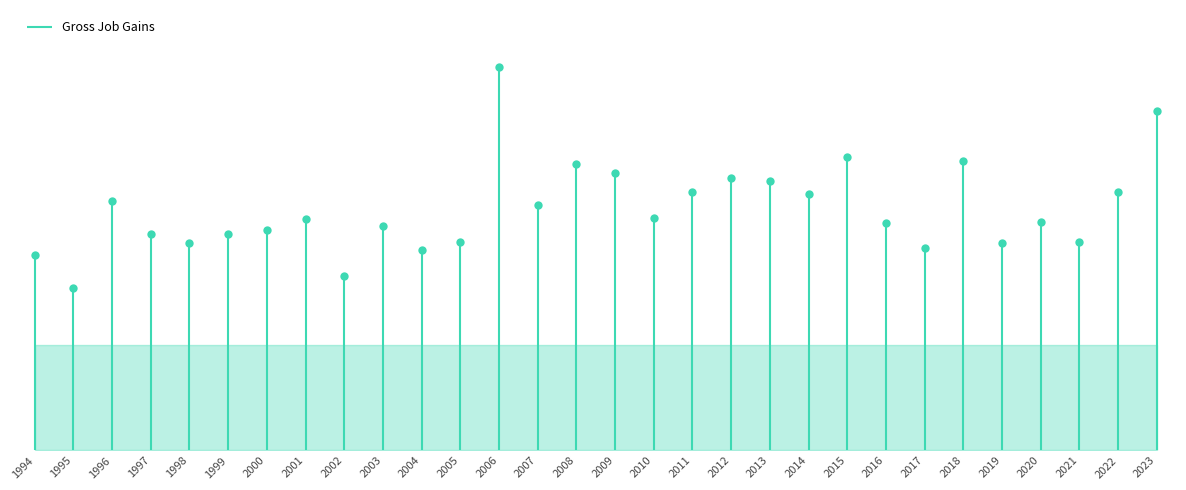

What is the difference between the maximum and minimum values?

167